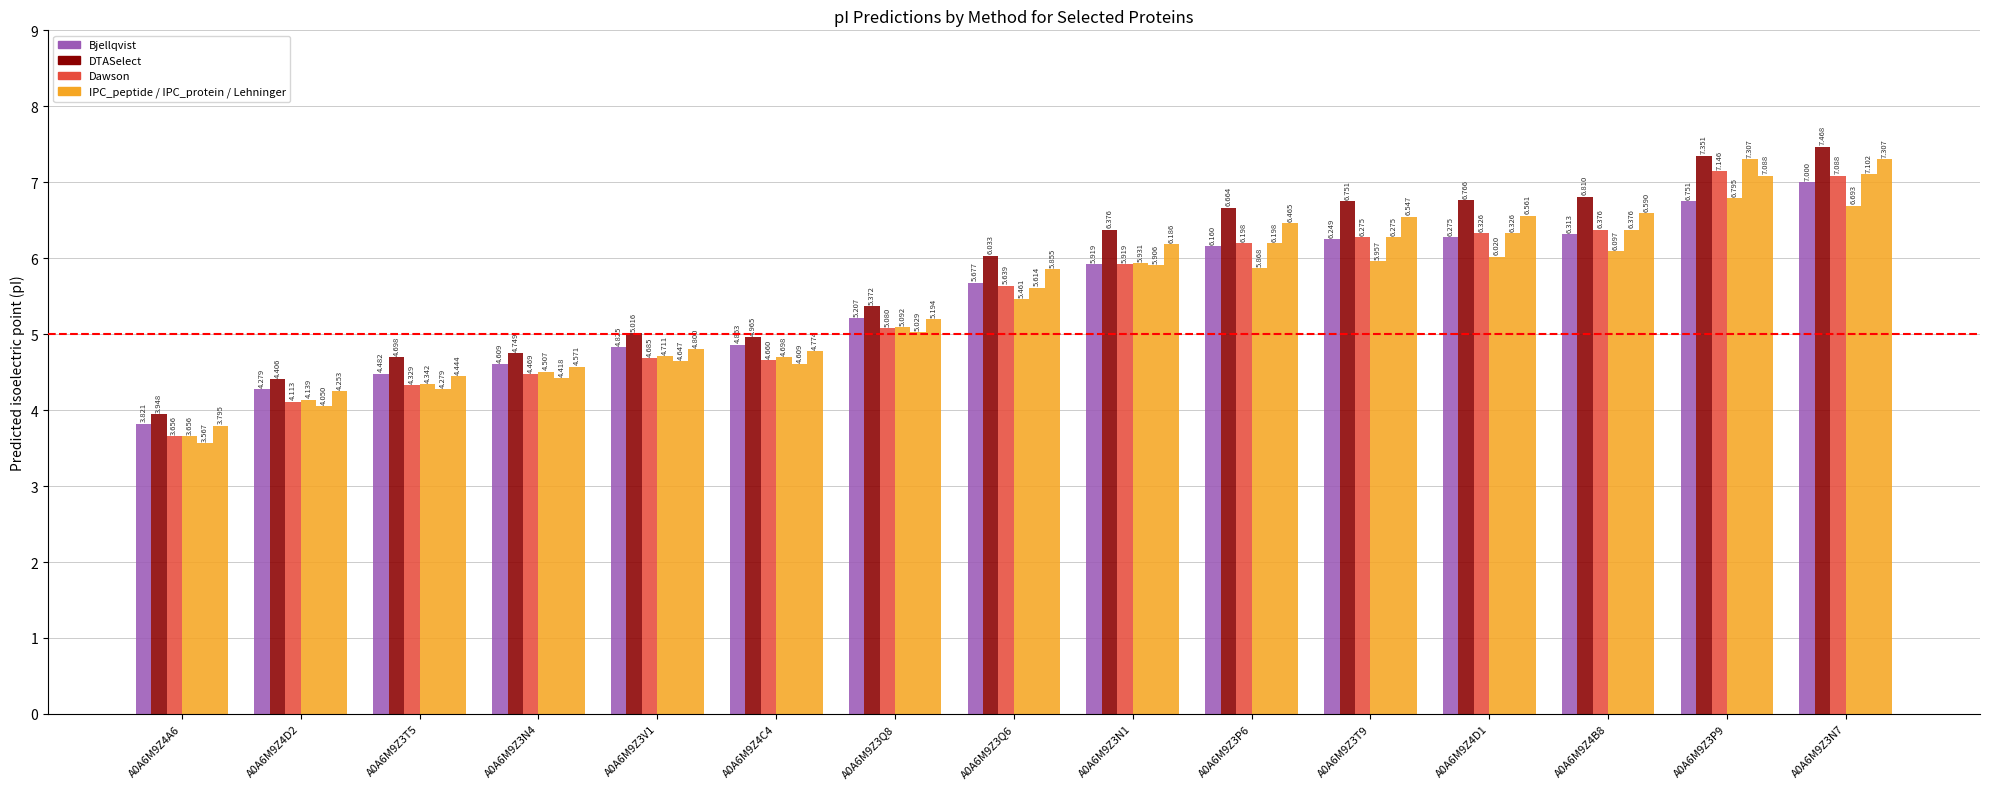

How many distinct data groups are displayed?

6